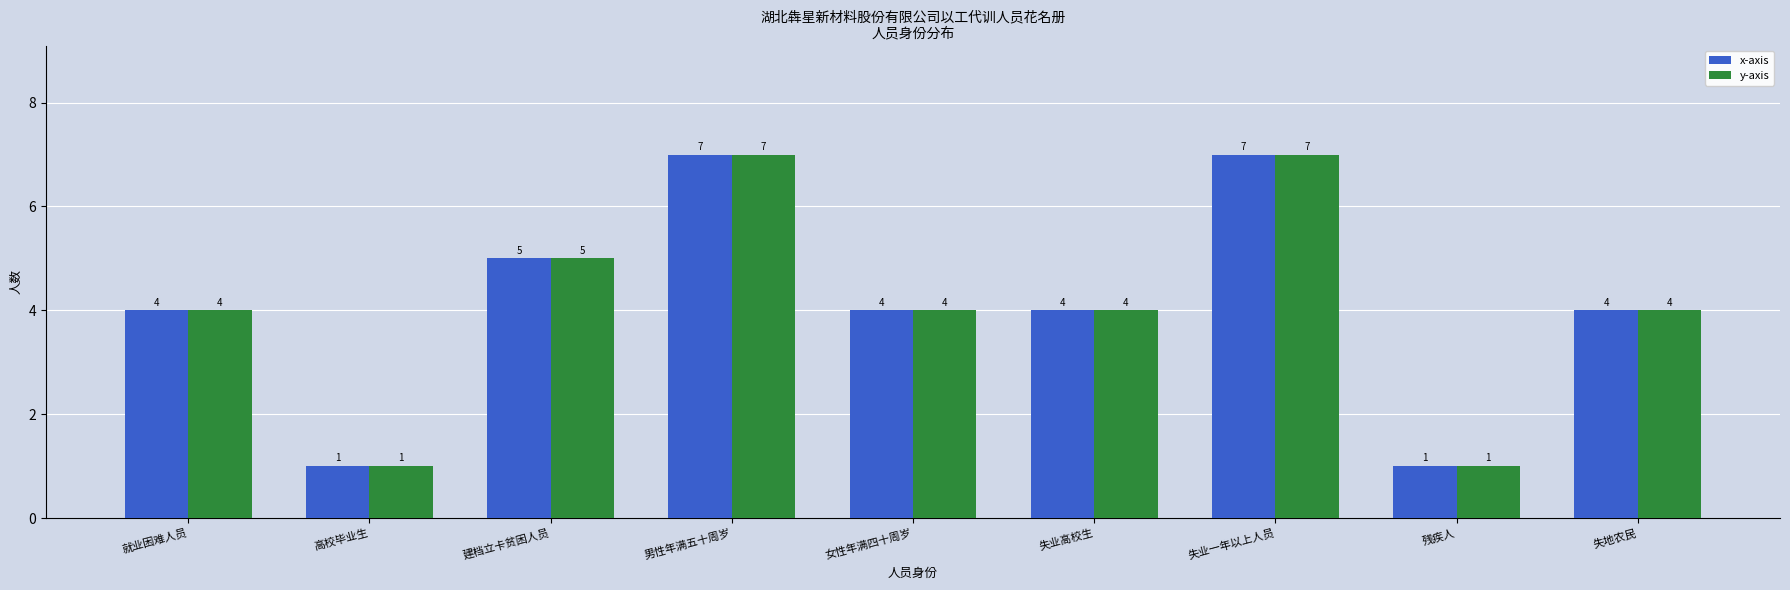

The value of y-axis at 失业高校生 is 4. True or false?

True